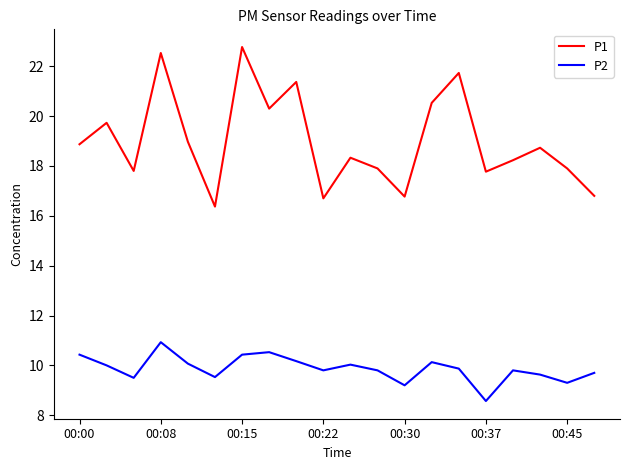

Rank the series by their average value, from highest to lowest.

P1, P2